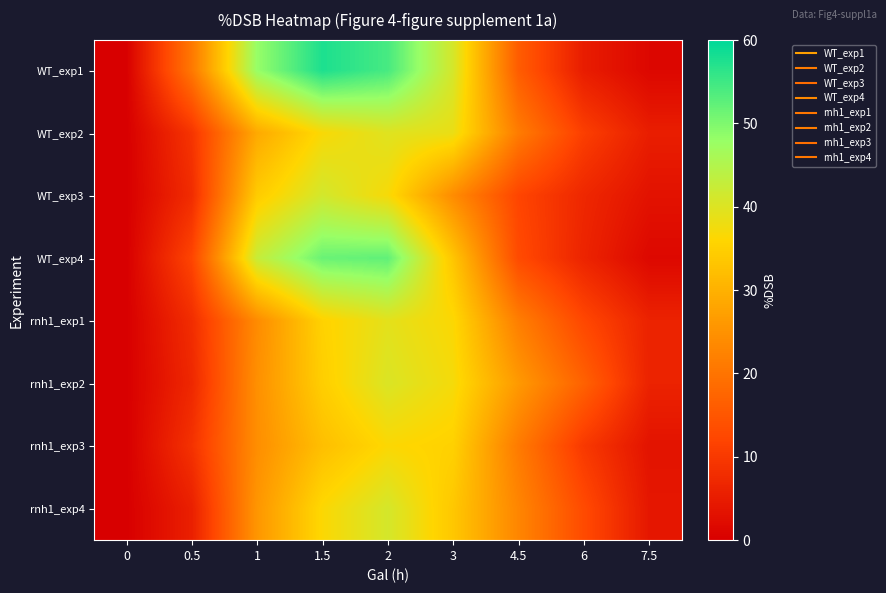

Which series has the largest range (max minus min)?

WT_exp1